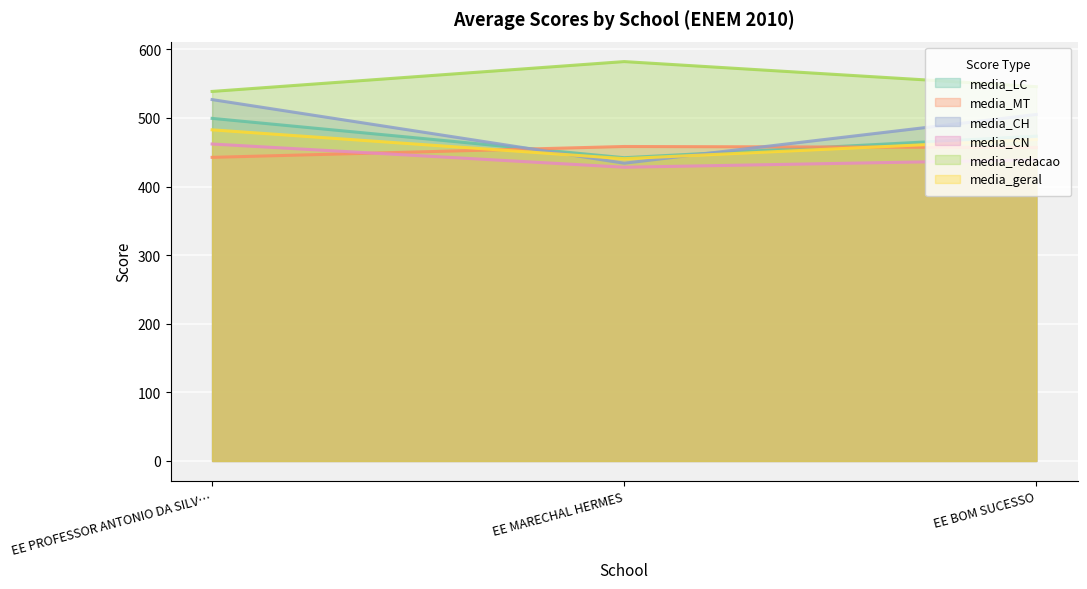

At how many categories does at least one series exceed 443?

3